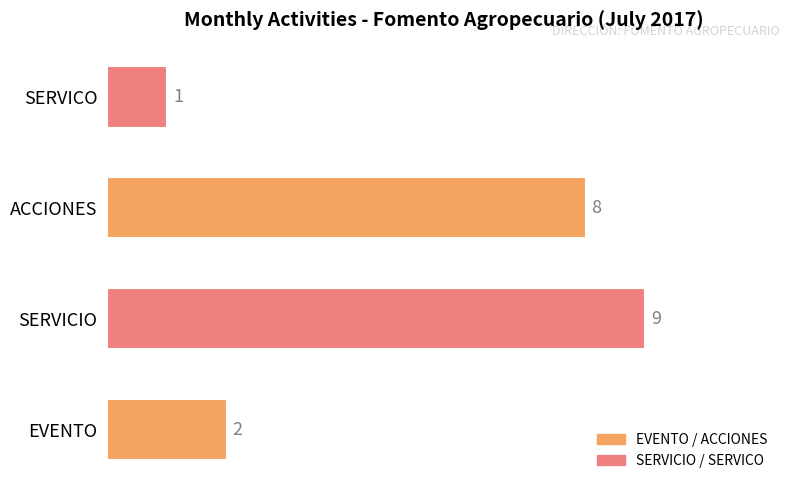

What is the sum of all values?

20